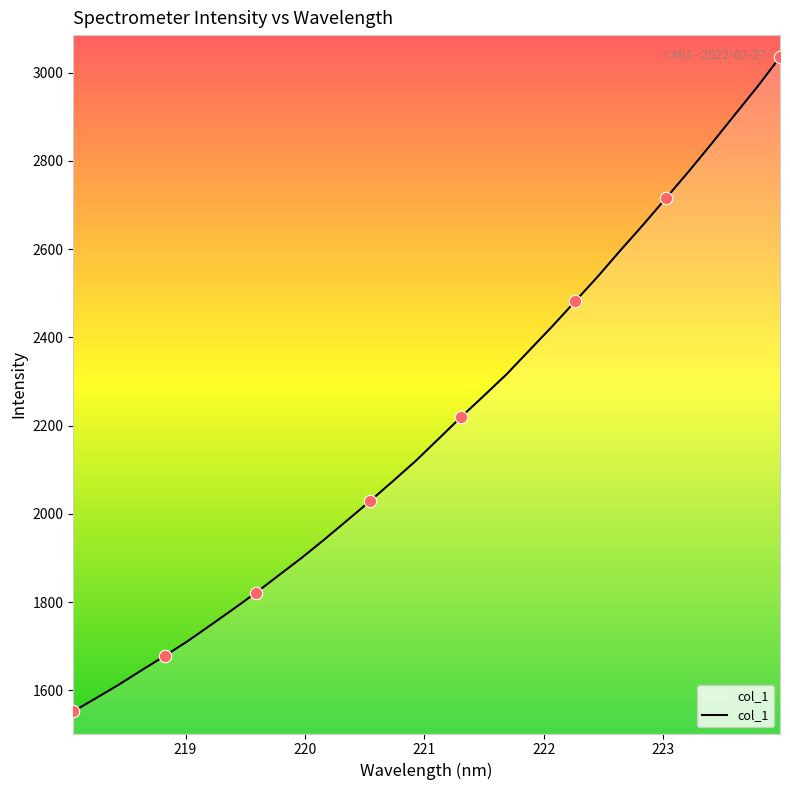

What is the maximum value shown in the chart?

3035.3